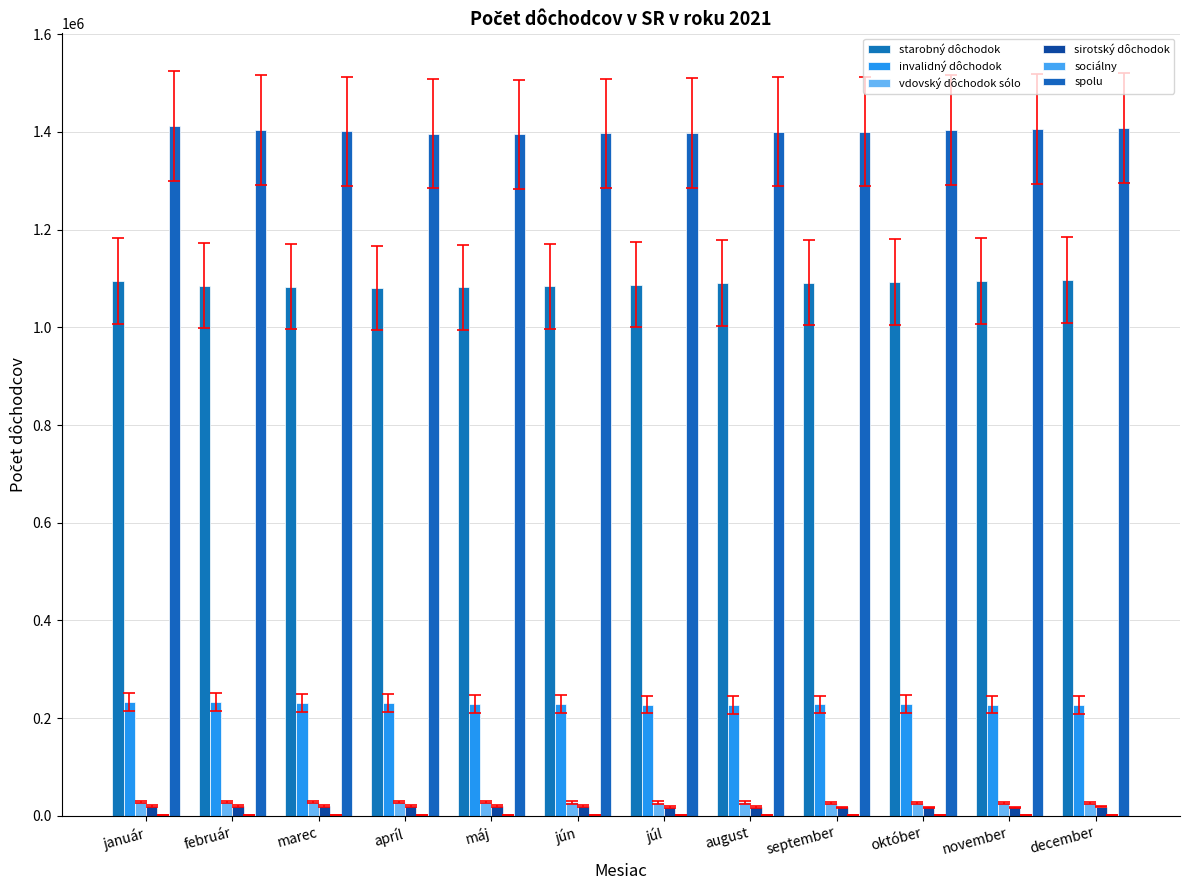

How many groups of bars are there?

12